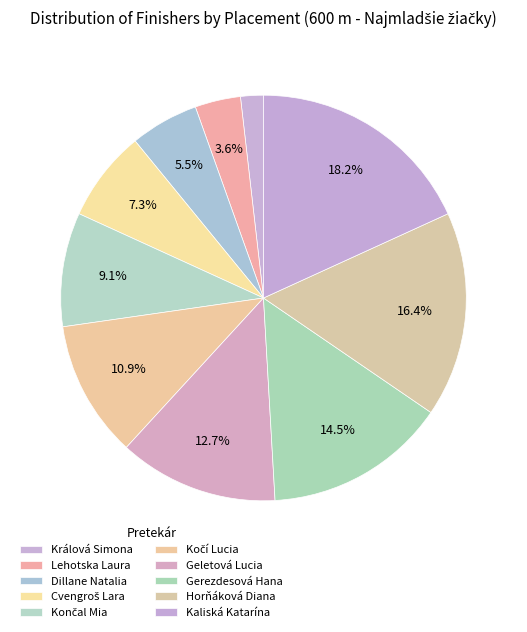

Count the number of slices in the pie.

10